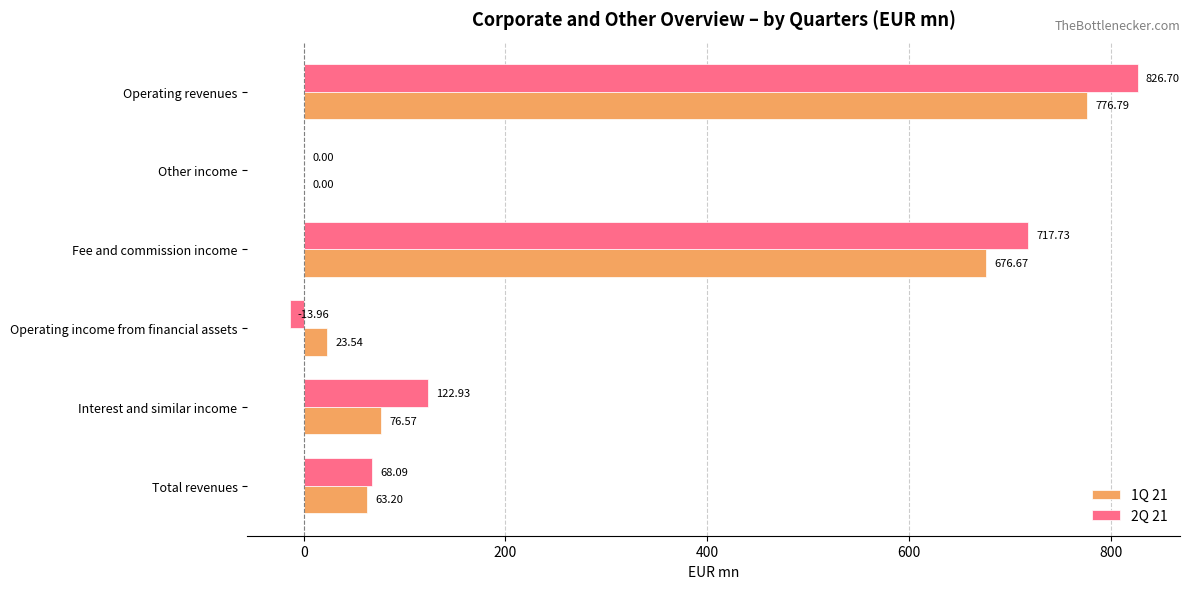

Which series has the largest total across all categories?

2Q 21